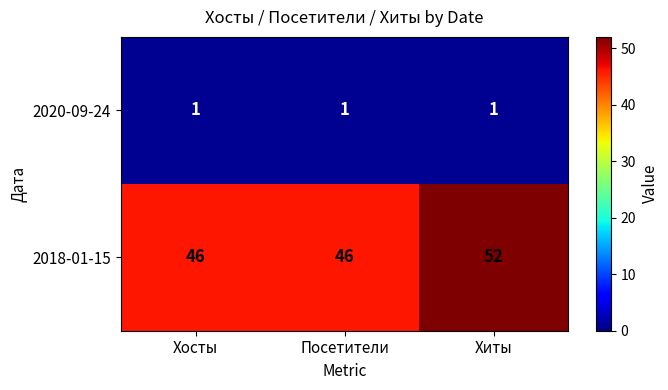

What is the total value across all series at Хиты?

53